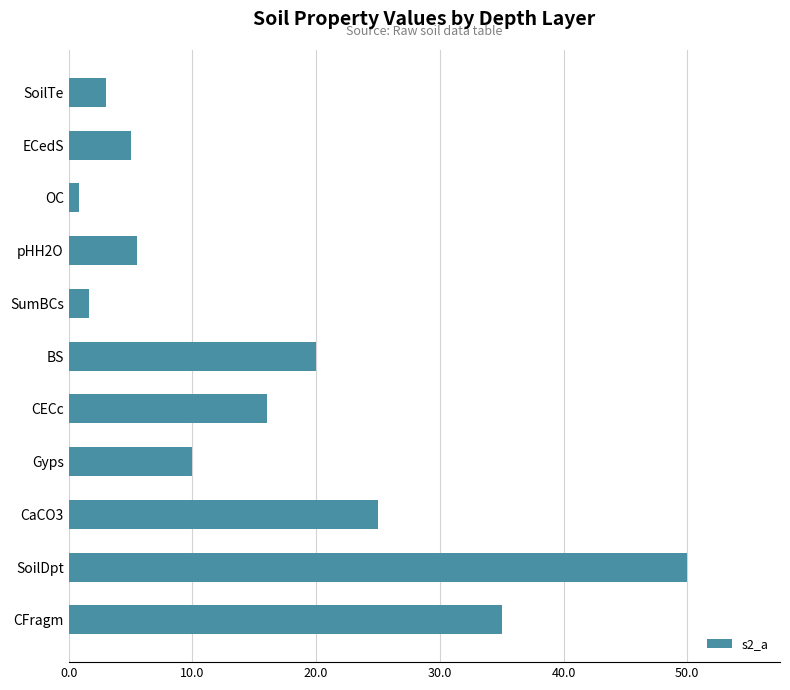

Rank the categories by value from highest to lowest.

SoilDpt, CFragm, CaCO3, BS, CECc, Gyps, pHH2O, ECedS, SoilTe, SumBCs, OC